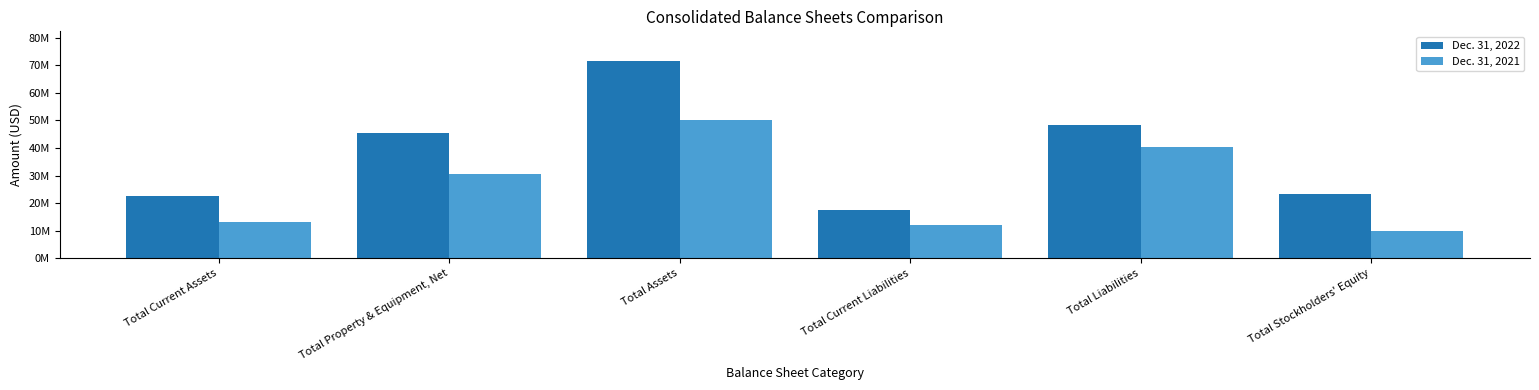

Which category has the highest value in the Dec. 31, 2021 series?

Total Assets